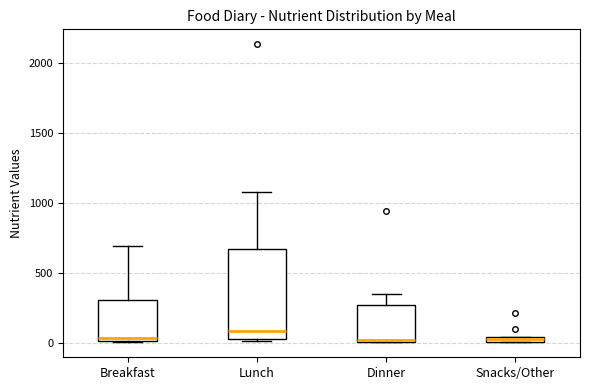

Where is the upper edge of the box for Lunch on the y-axis? The values are not printed on the chart, so give them approximately, as read against the axis.

650